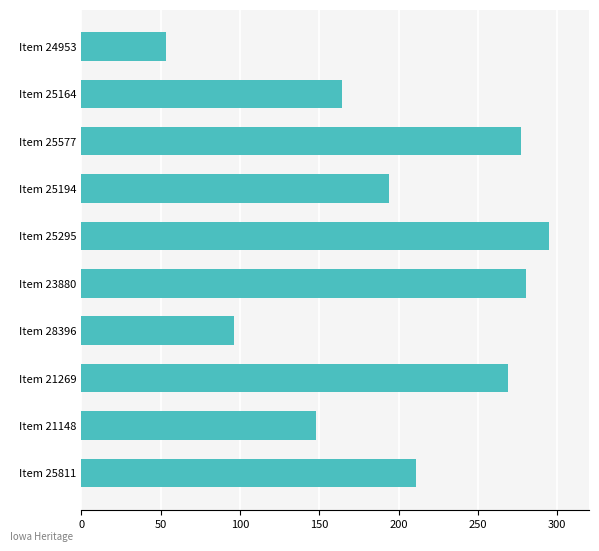

Rank the categories by value from highest to lowest.

Item 25295, Item 23880, Item 25577, Item 21269, Item 25811, Item 25194, Item 25164, Item 21148, Item 28396, Item 24953